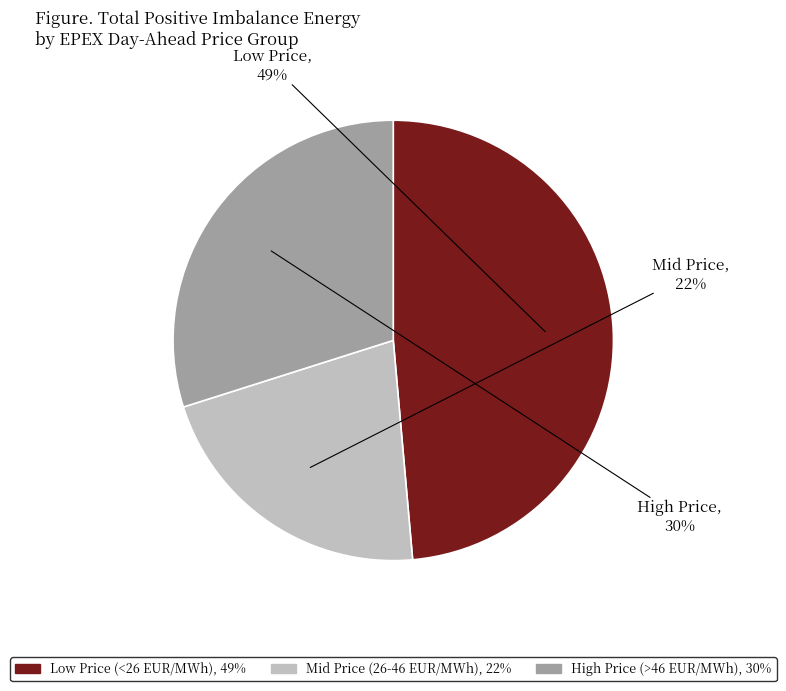

To the nearest percent, what is the difference between the largest and smallest slice percentages?

27%